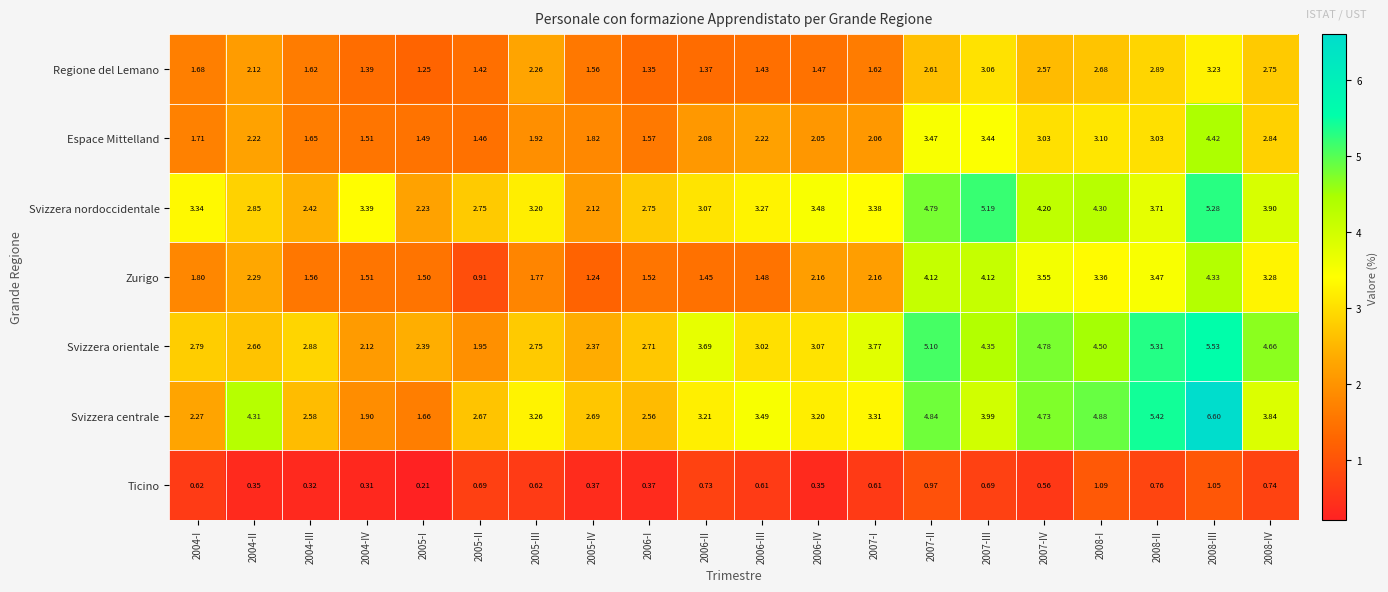

Between 2004-I and 2007-III, which series saw the biggest shift?

Zurigo